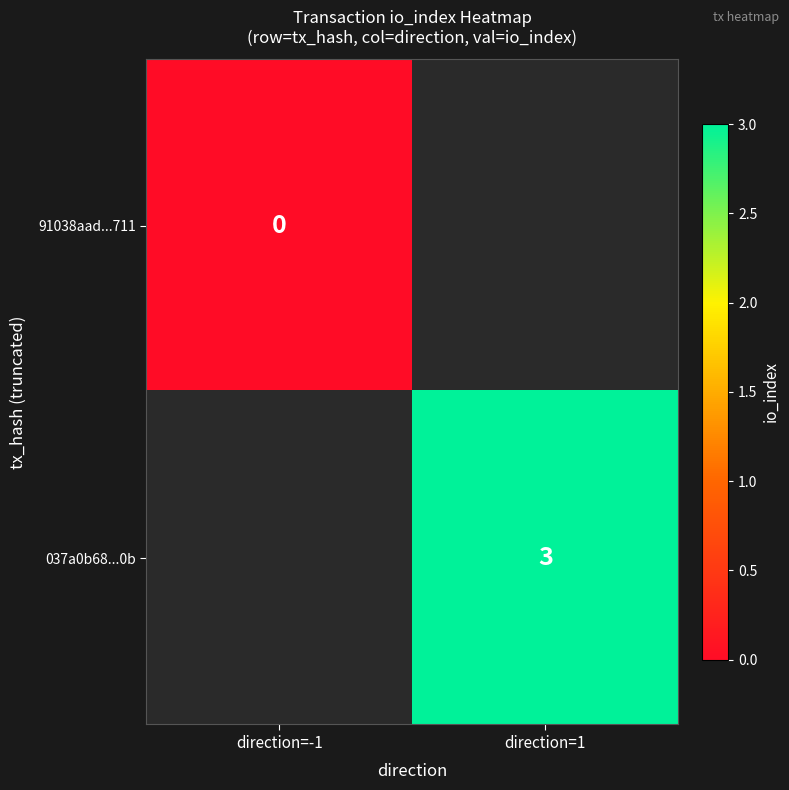

The 91038aad...711 series shows 0.0 at direction=-1. True or false?

True